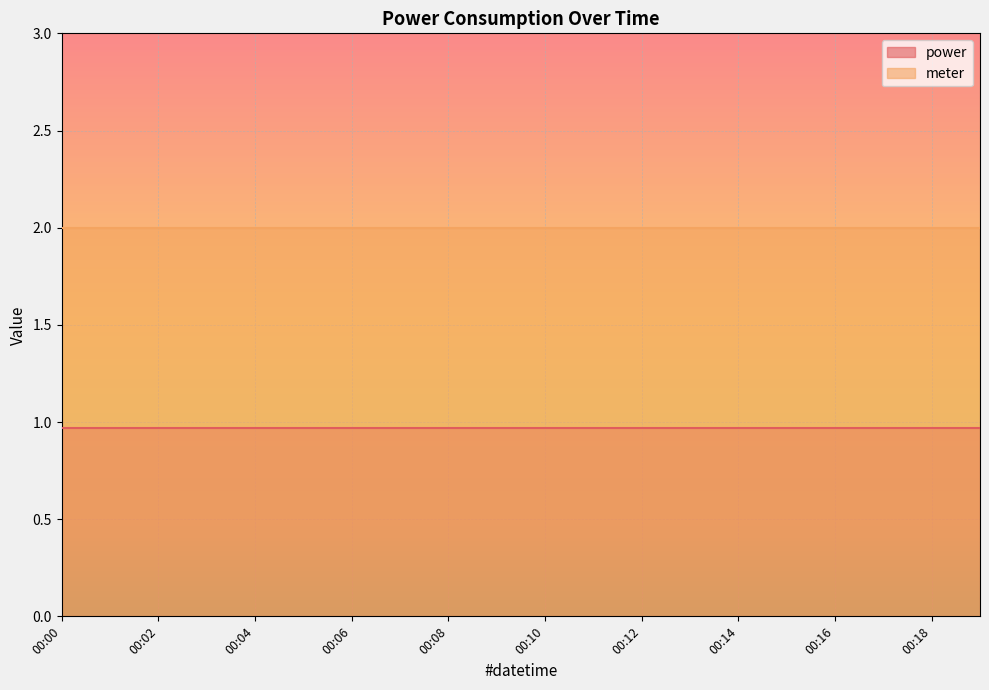

List the labels in order of meter value, smallest first.

00:00, 00:01, 00:02, 00:03, 00:04, 00:05, 00:06, 00:07, 00:08, 00:09, 00:10, 00:11, 00:12, 00:13, 00:14, 00:15, 00:16, 00:17, 00:18, 00:19